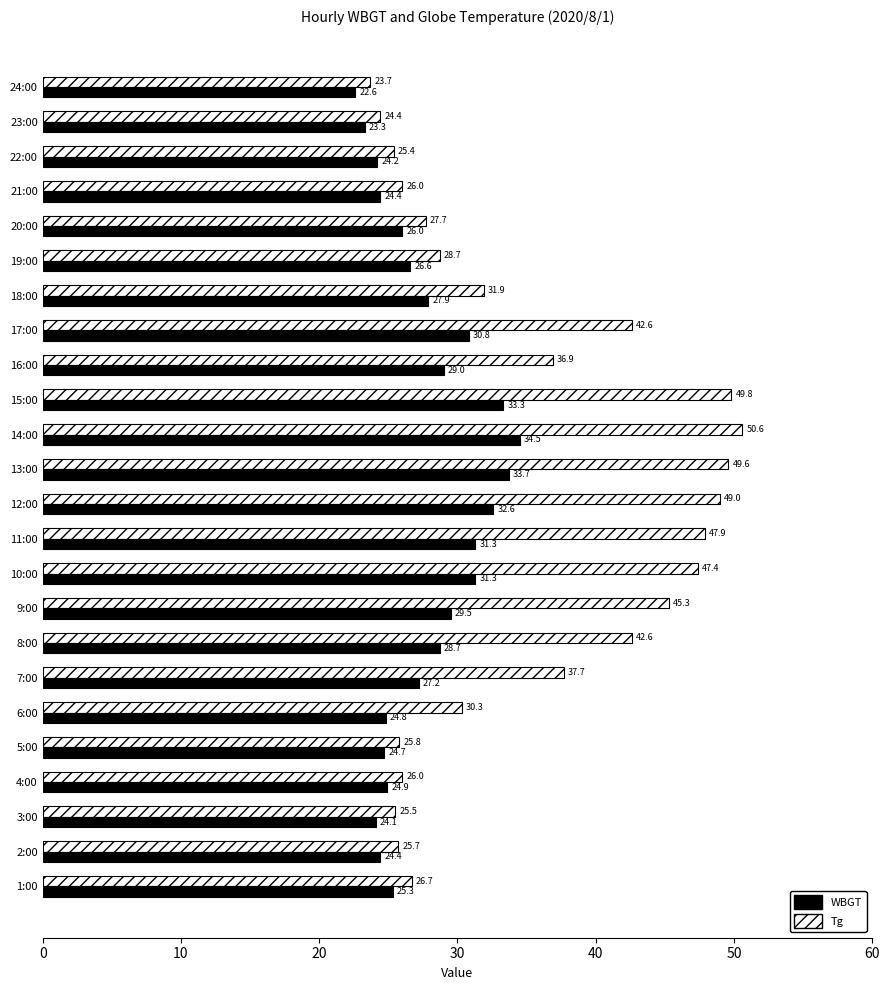

Rank the series by their average value, from lowest to highest.

WBGT, Tg